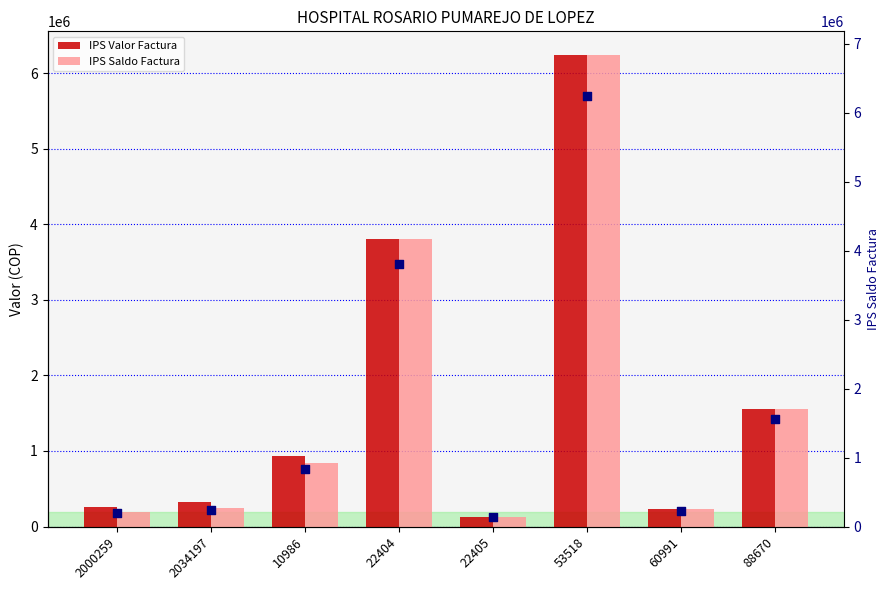

Which series contains the lowest Y value?

IPS Valor Factura